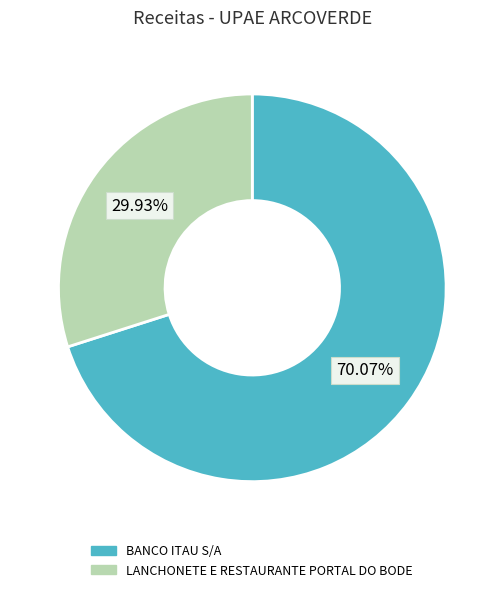

Which slice is the largest?

BANCO ITAU S/A